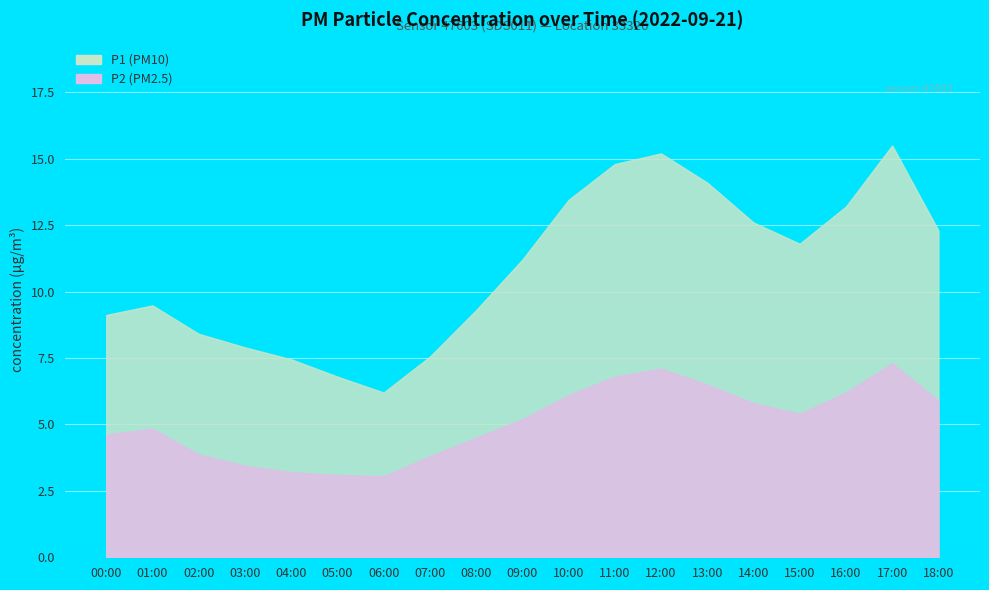

Which series has the largest total across all categories?

P1